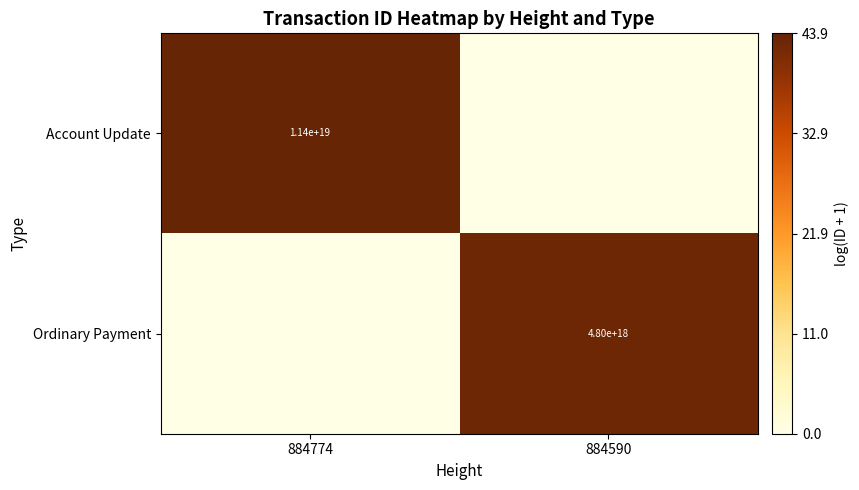

Is it true that Ordinary Payment equals 4800000000000000000 at 884590?

True